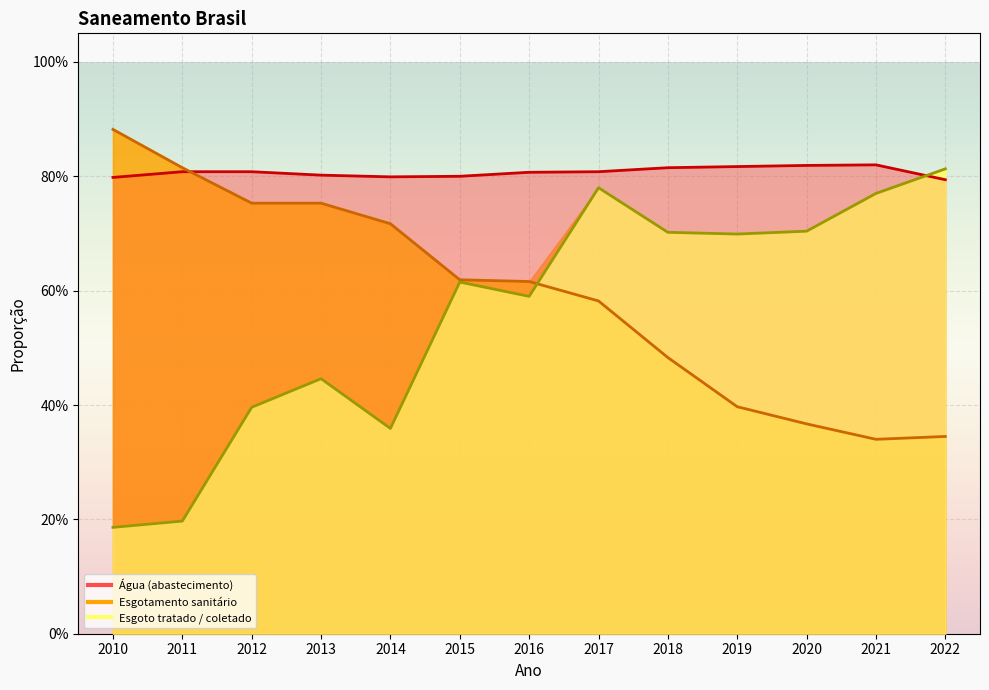

Which series has the largest total across all categories?

Parcela da populacao total que mora em area com abastecimento de agua